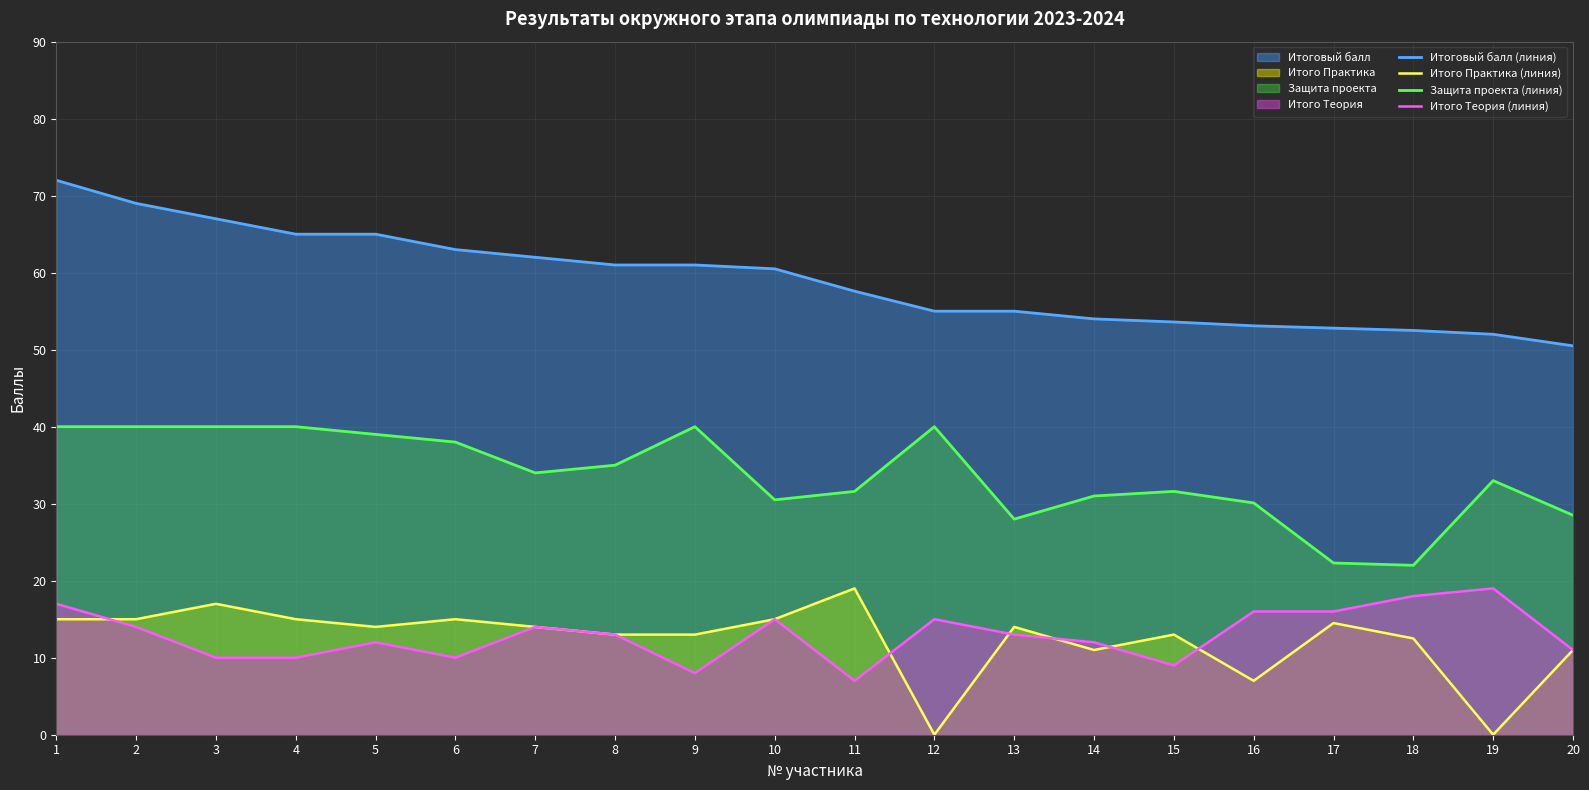

How many lines are shown in the chart?

4